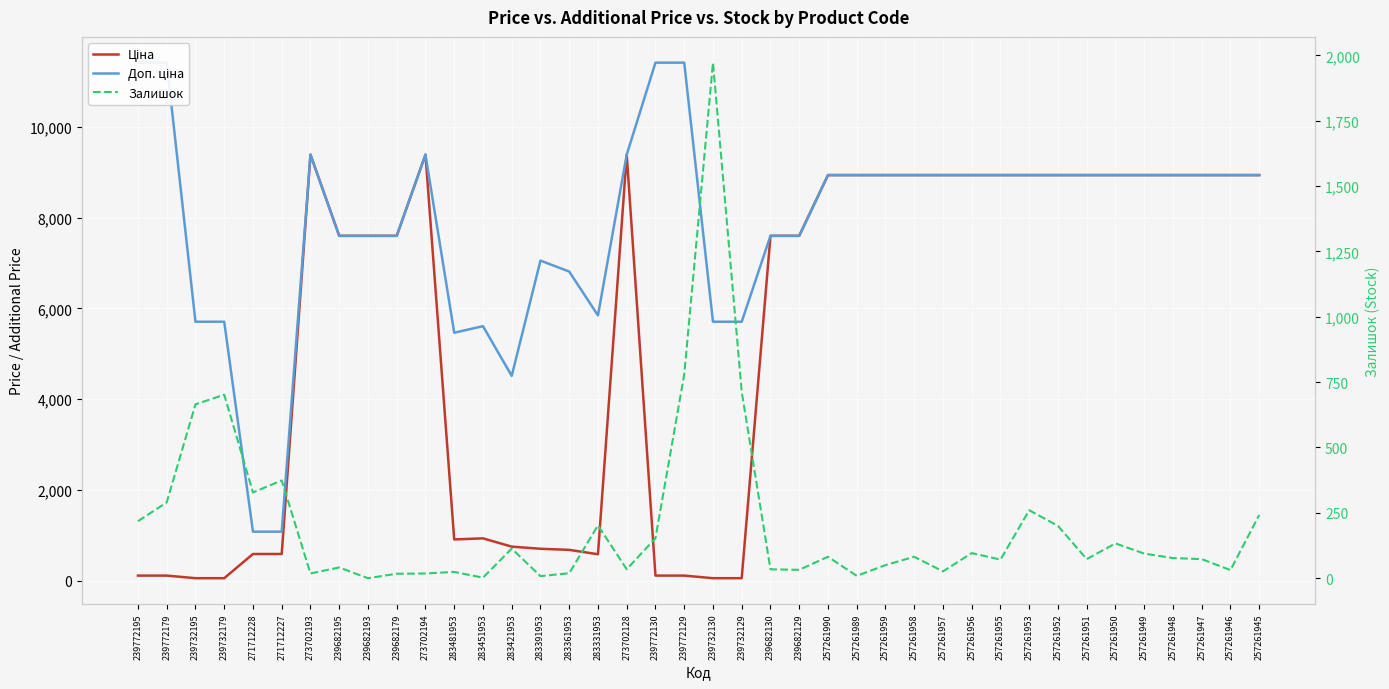

Is it true that Ціна equals 752.2 at 283421953?

True